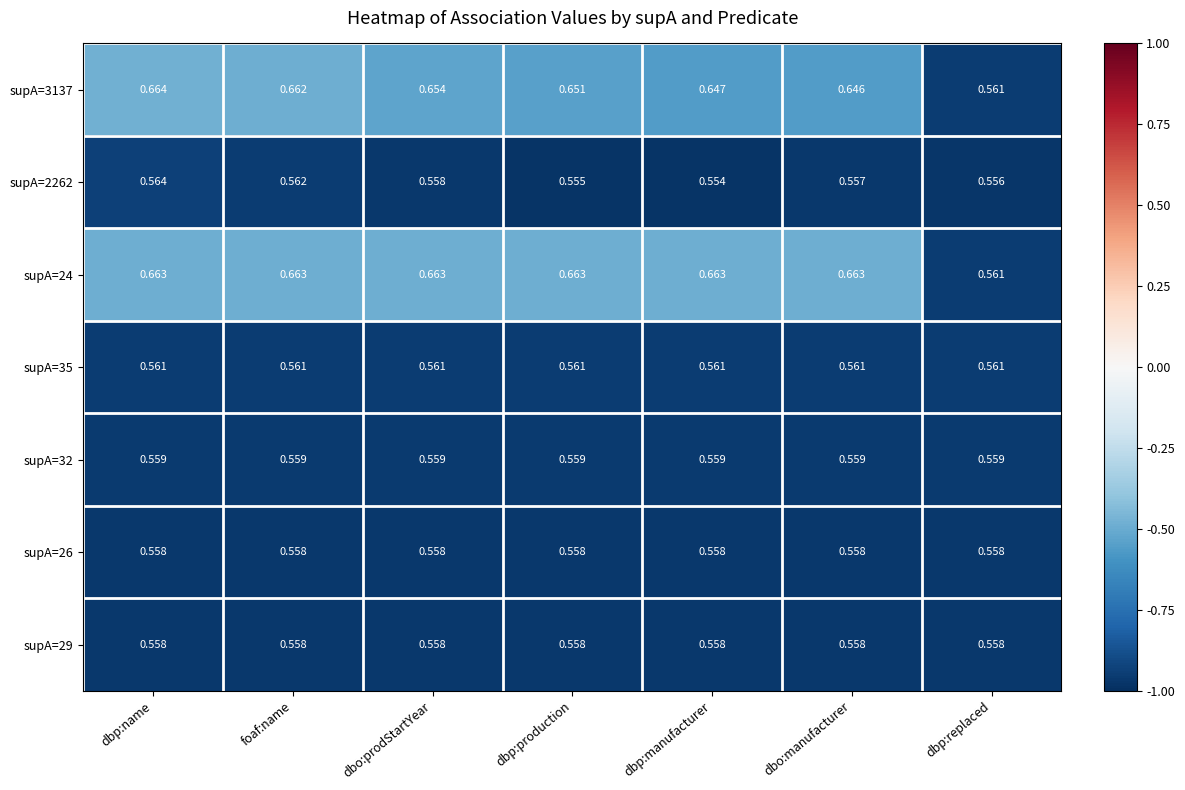

Which series has the widest spread of values?

supA=3137